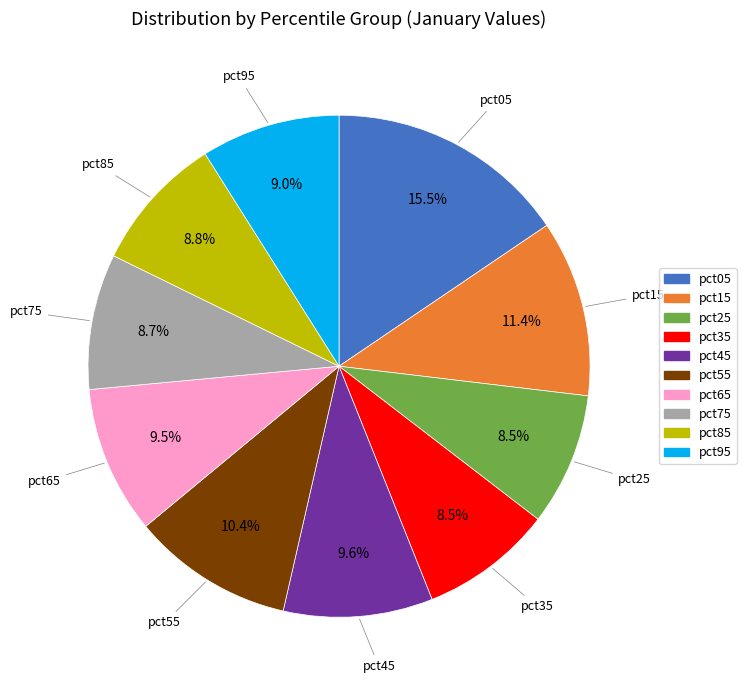

Which category has the biggest portion of the pie?

pct05